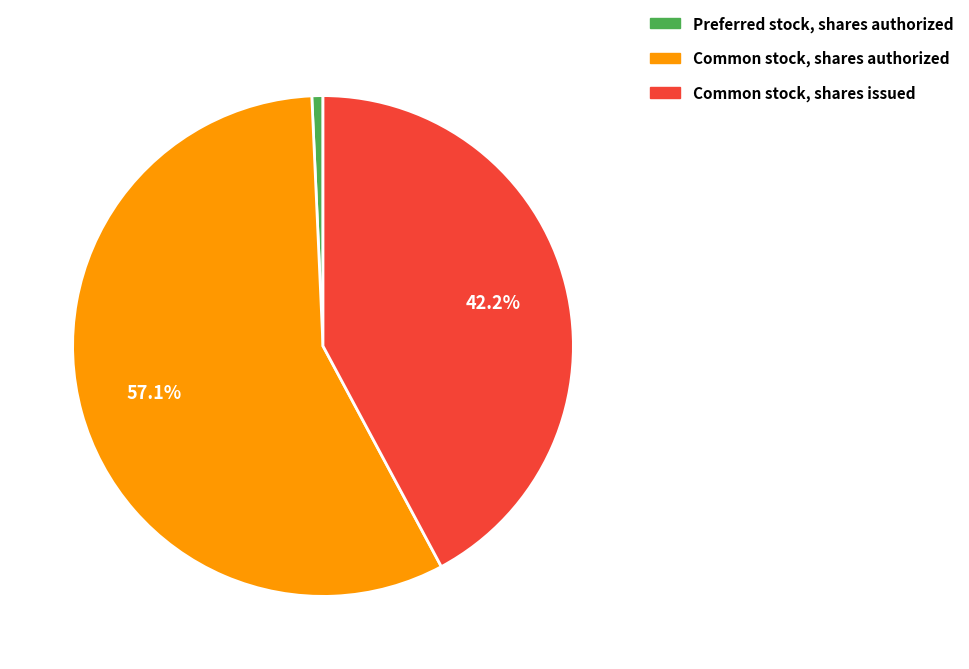

Is it true that Common stock, shares authorized is 57% of the pie?

True